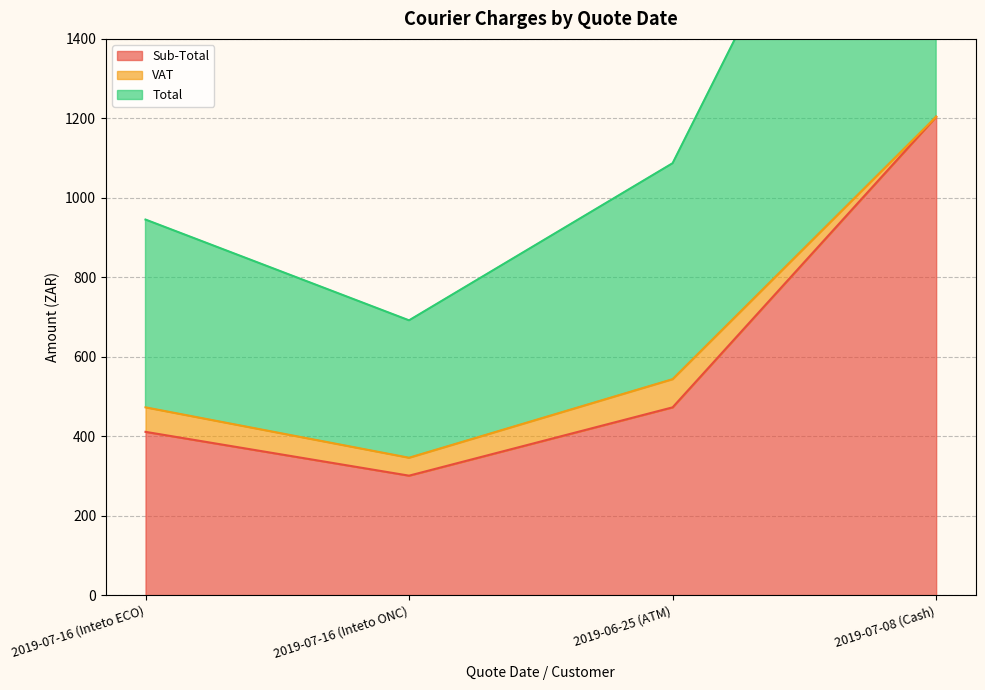

Read the Total value at 2019-07-16 (Inteto ECO).

472.6